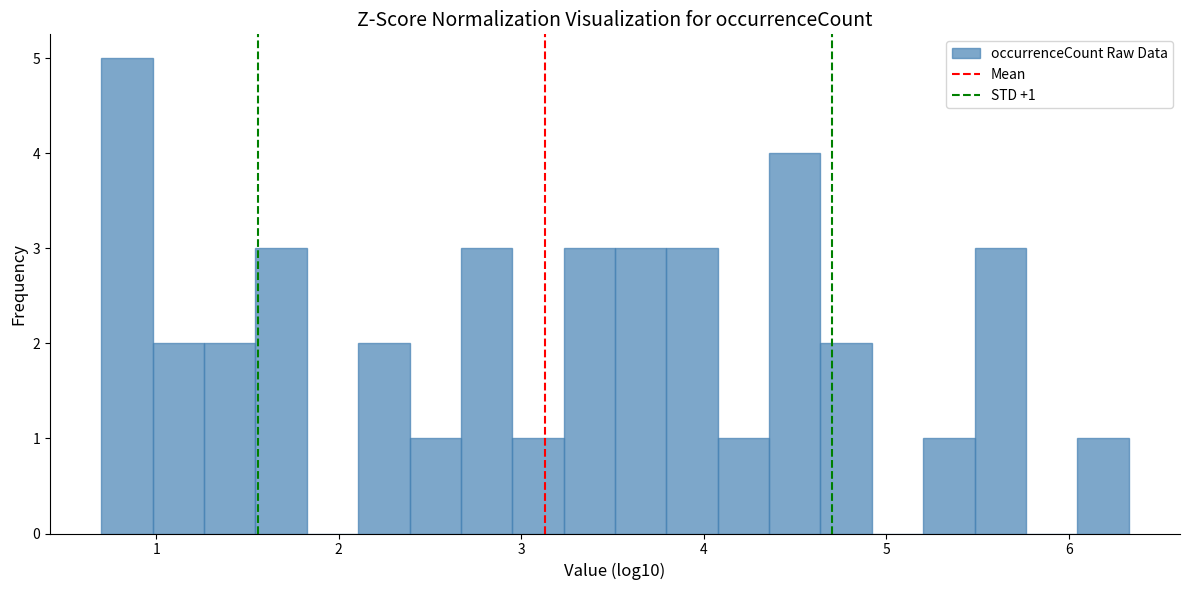

Around what value on the x-axis is the tallest bar? Give the approximate position of its centre, as read against the axis.

0.8